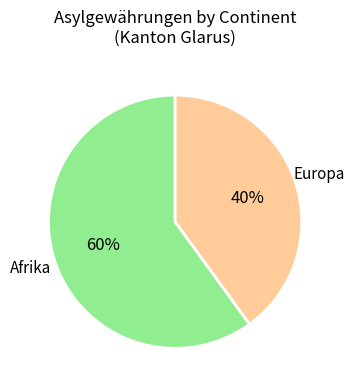

Does any single category account for the majority?

Yes